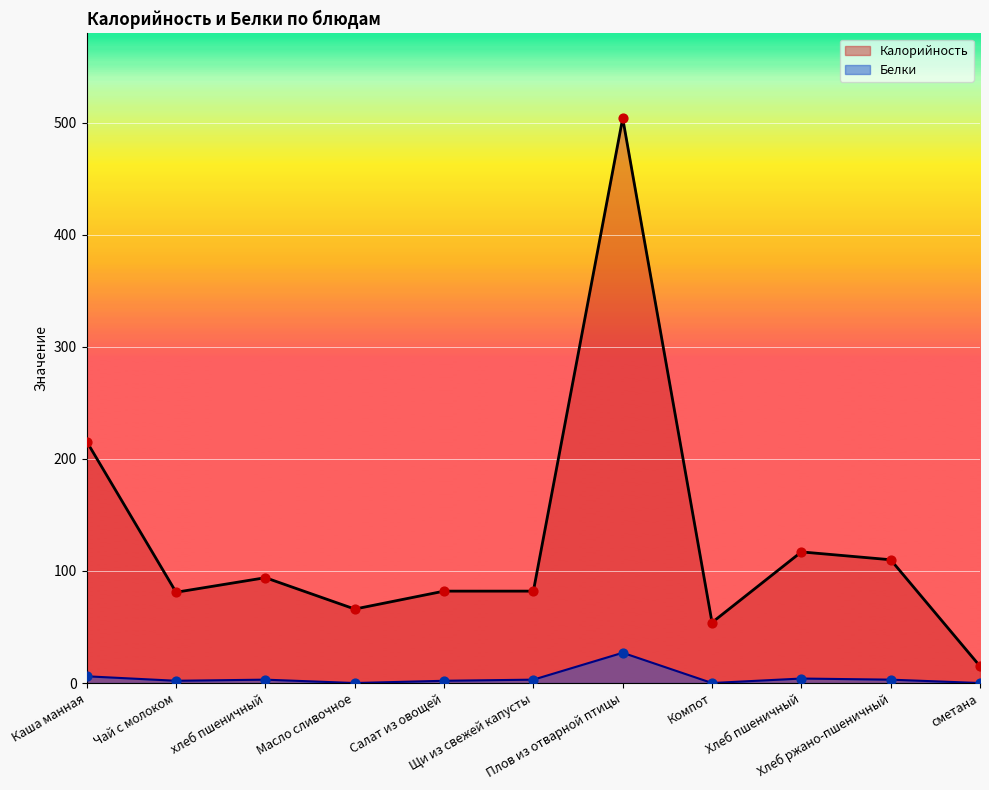

Is the value of Калорийность at Чай с молоком greater than the value of Белки at Салат из овощей?

Yes